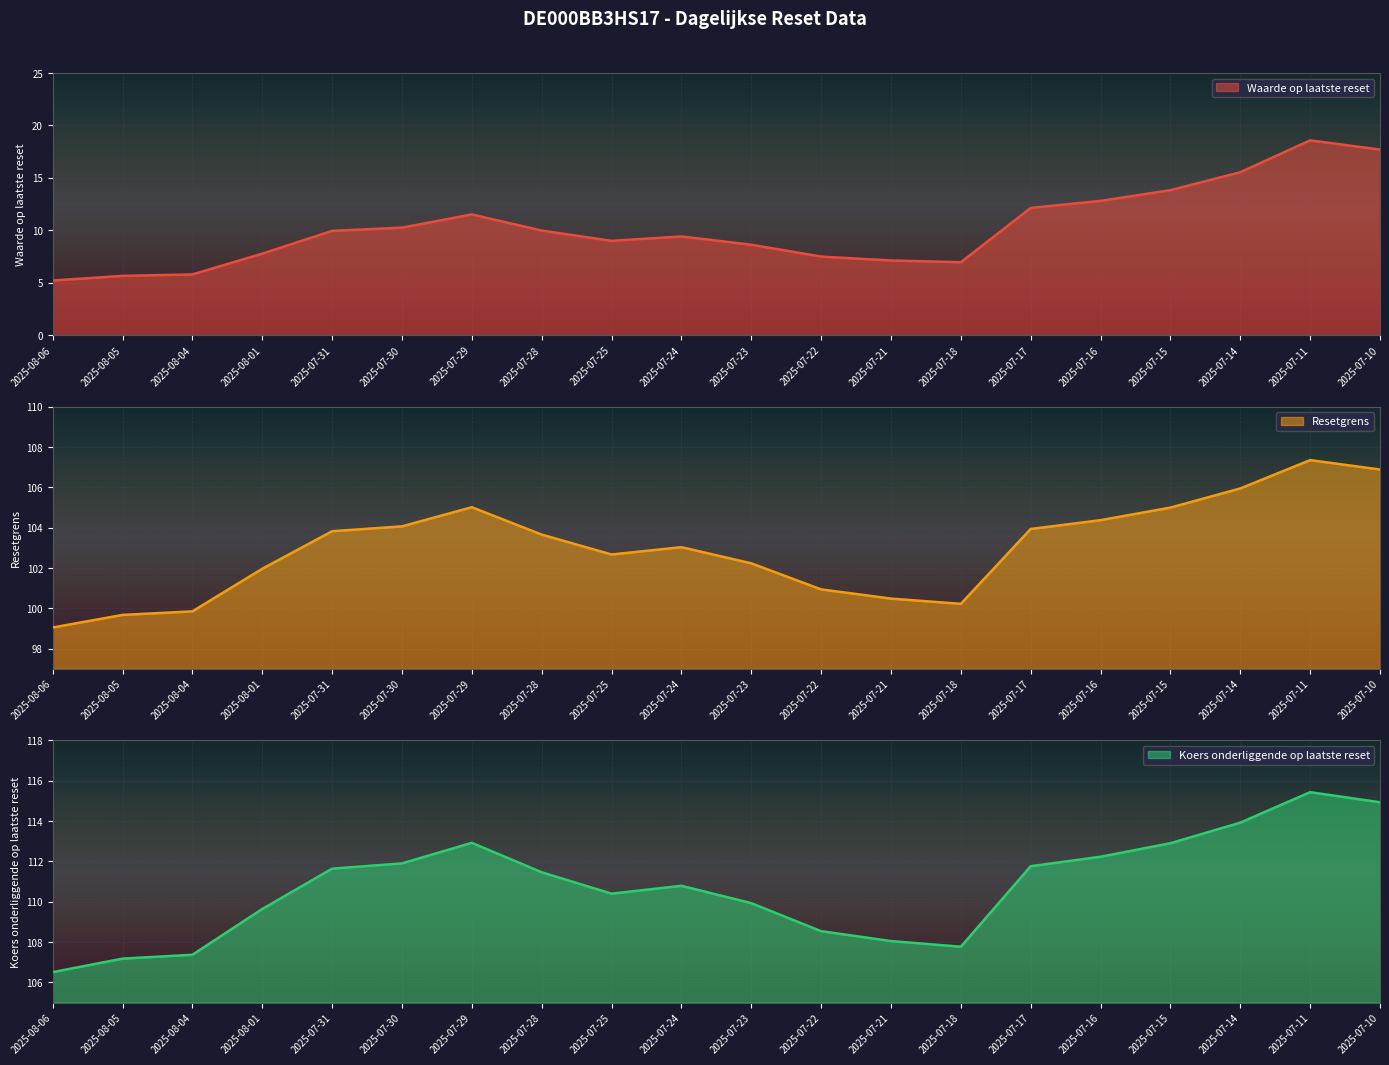

Which series has the largest total across all categories?

Koers onderliggende op laatste reset